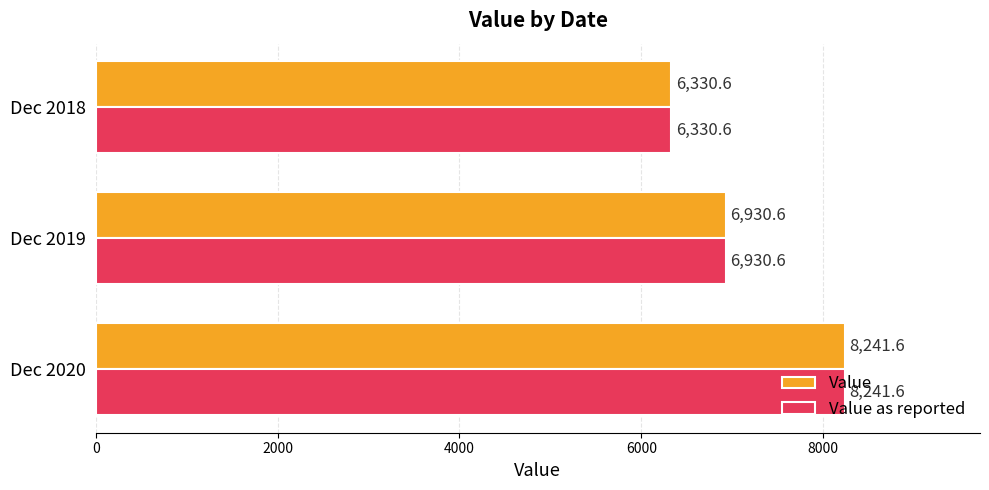

What is the maximum value shown in the chart?

8241.6